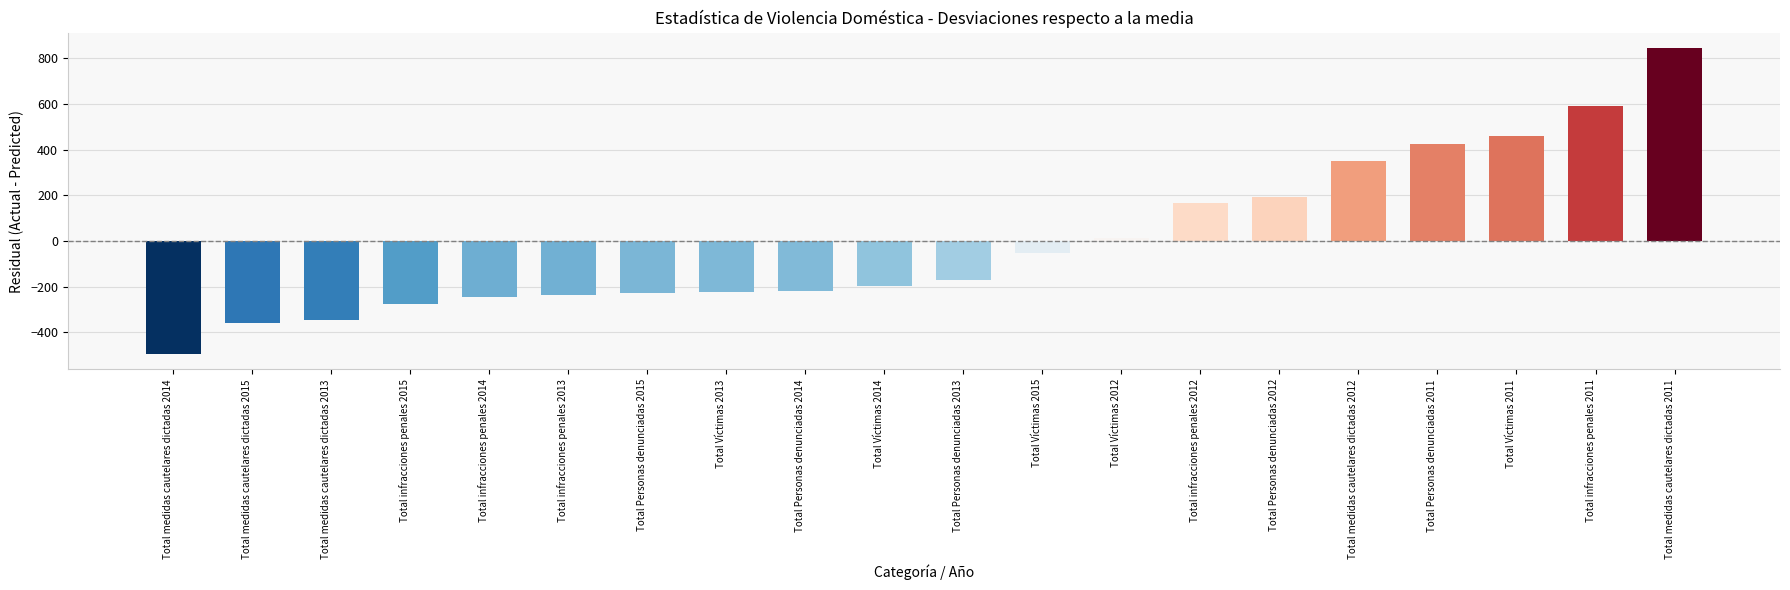

What is the label of the 14th bar from the left?

Total infracciones penales 2012